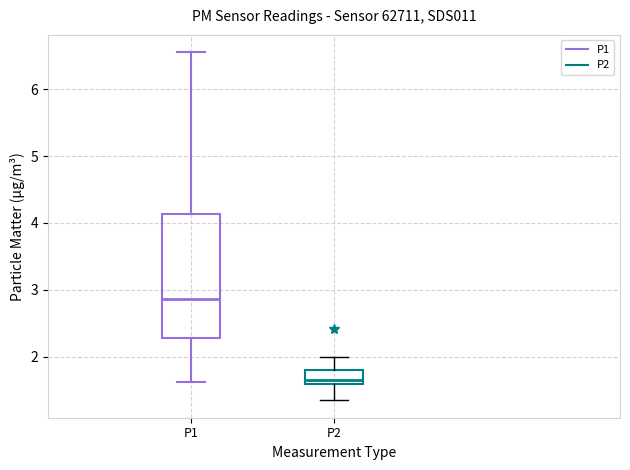

Reading left to right, transcribe this box plot: for each box, give where its median line is, the range the box spans, and where its two whiskers end, as read against the y-axis. The values are not printed on the chart, so give them approximately, as read against the axis.

P1: median 2.9, box 2.3 to 4.1, whiskers 1.6 to 6.6
P2: median 1.7, box 1.6 to 1.8, whiskers 1.4 to 2.0